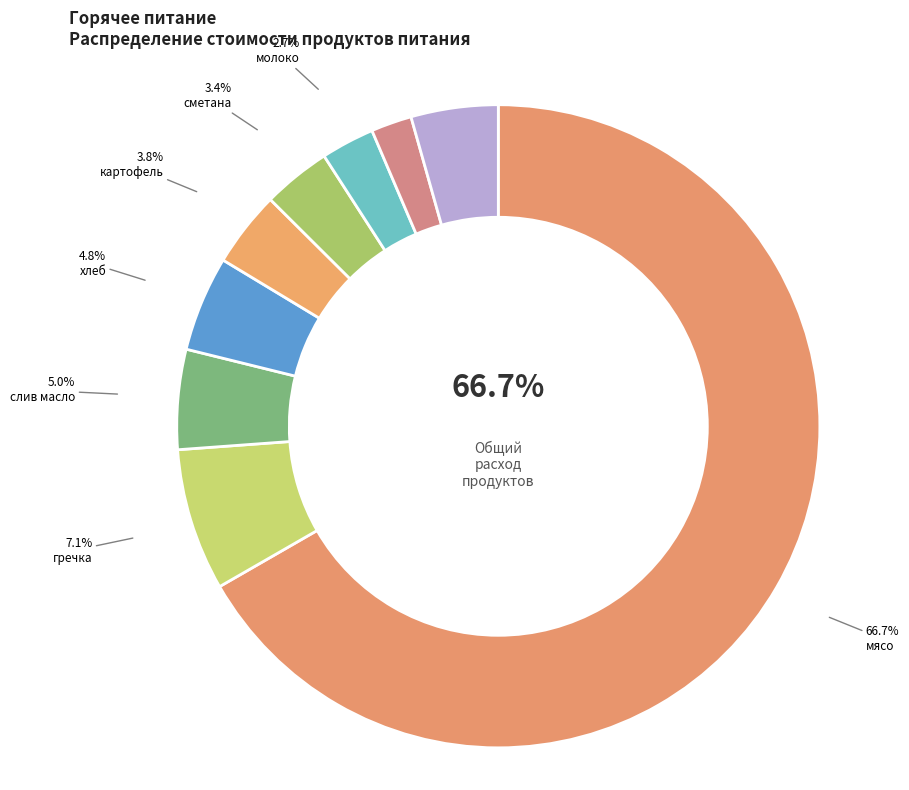

Is there a majority slice in this chart?

Yes